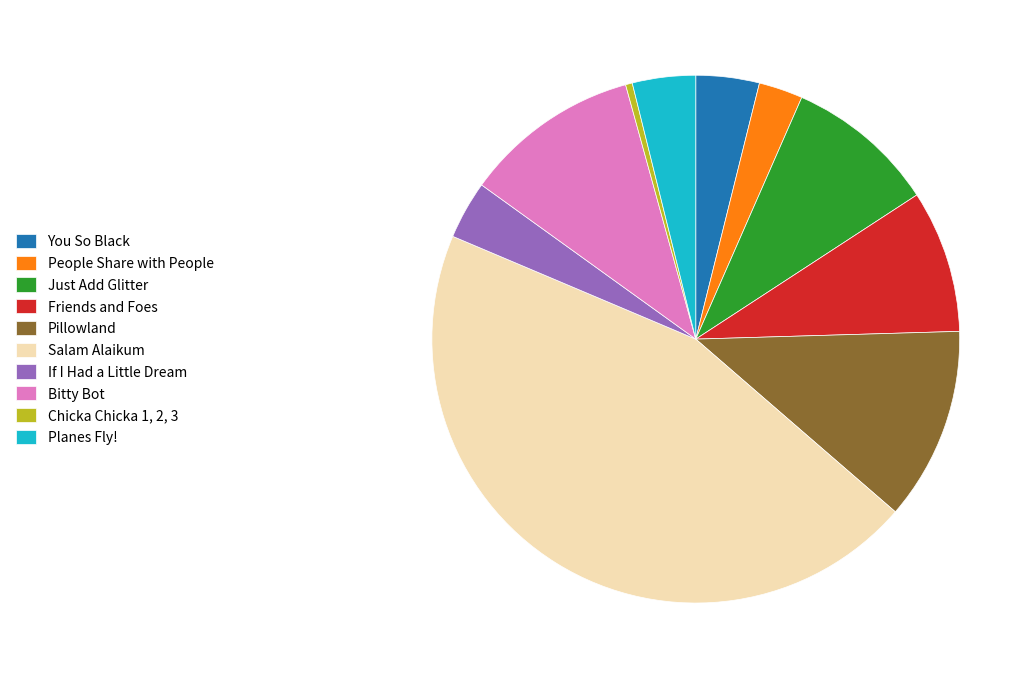

Is there any slice that represents more than half of the pie?

No